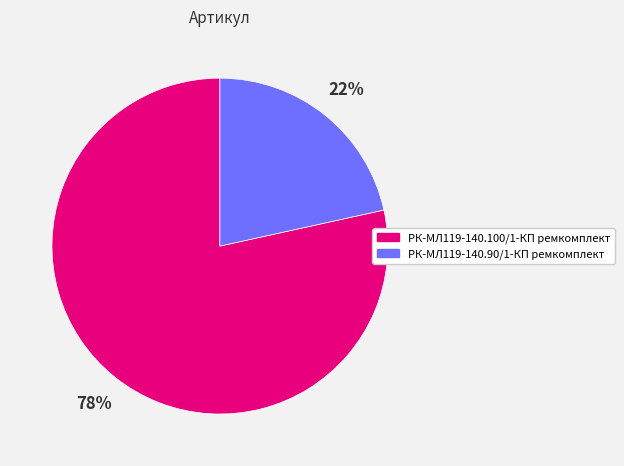

Is РК-МЛ119-140.90/1-КП ремкомплект the majority of the pie?

No